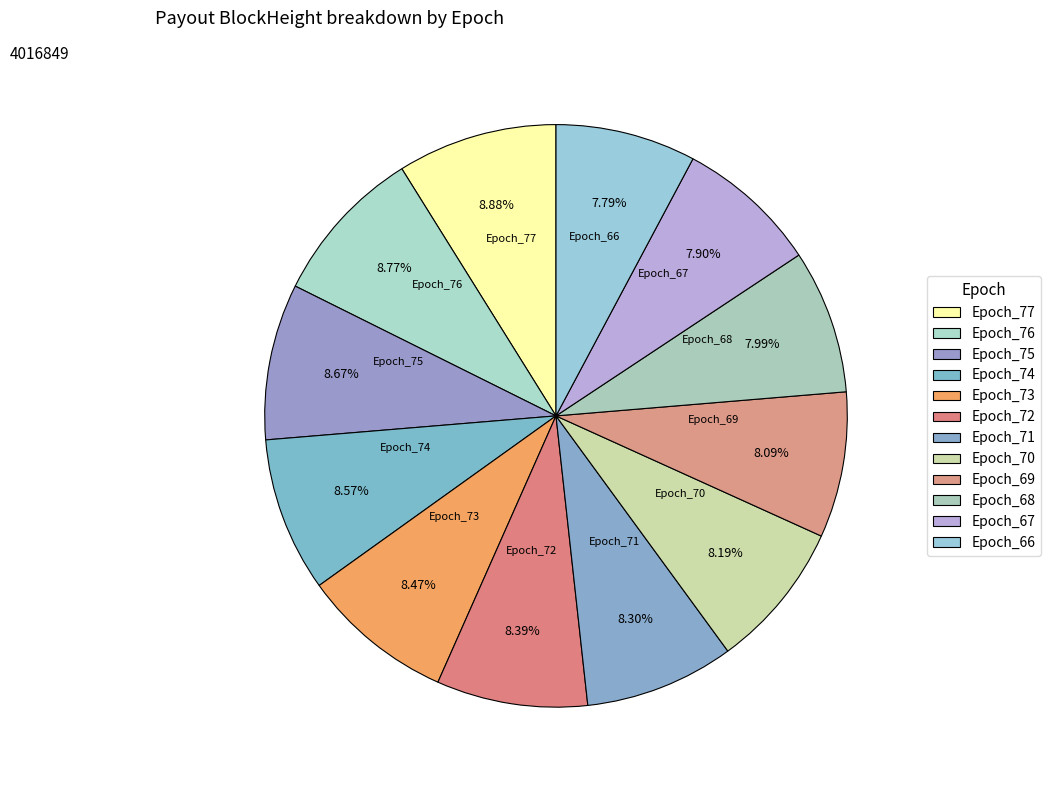

What portion of the pie excludes Epoch_67?

92.1%